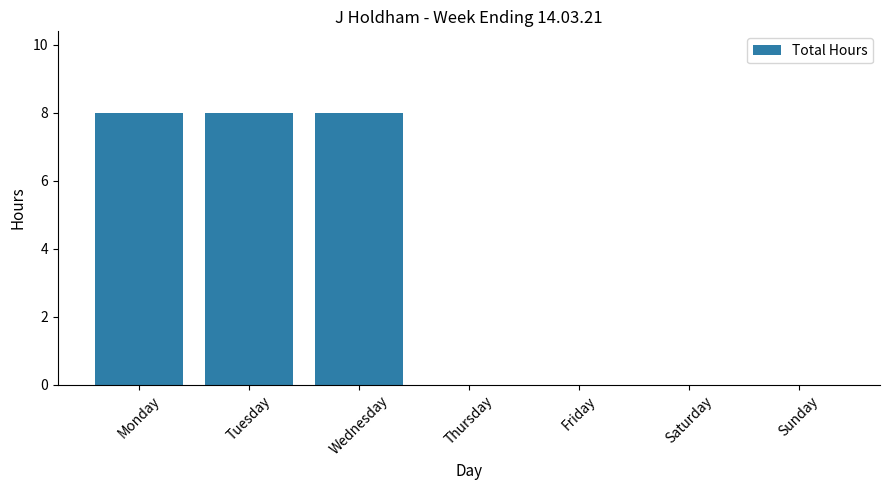

What is the change in value from Tuesday to Saturday?

-8